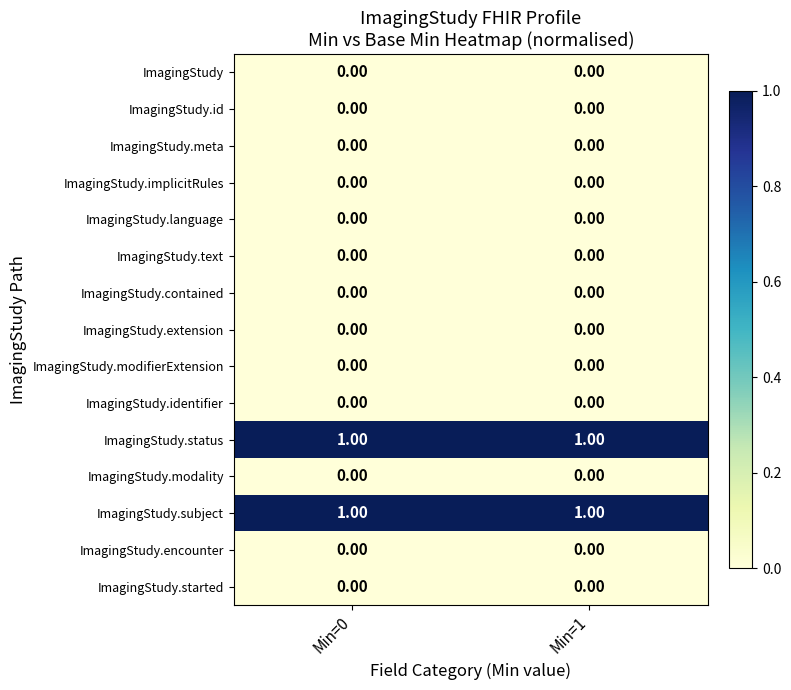

At which category is the sum across all series the highest?

Min=0